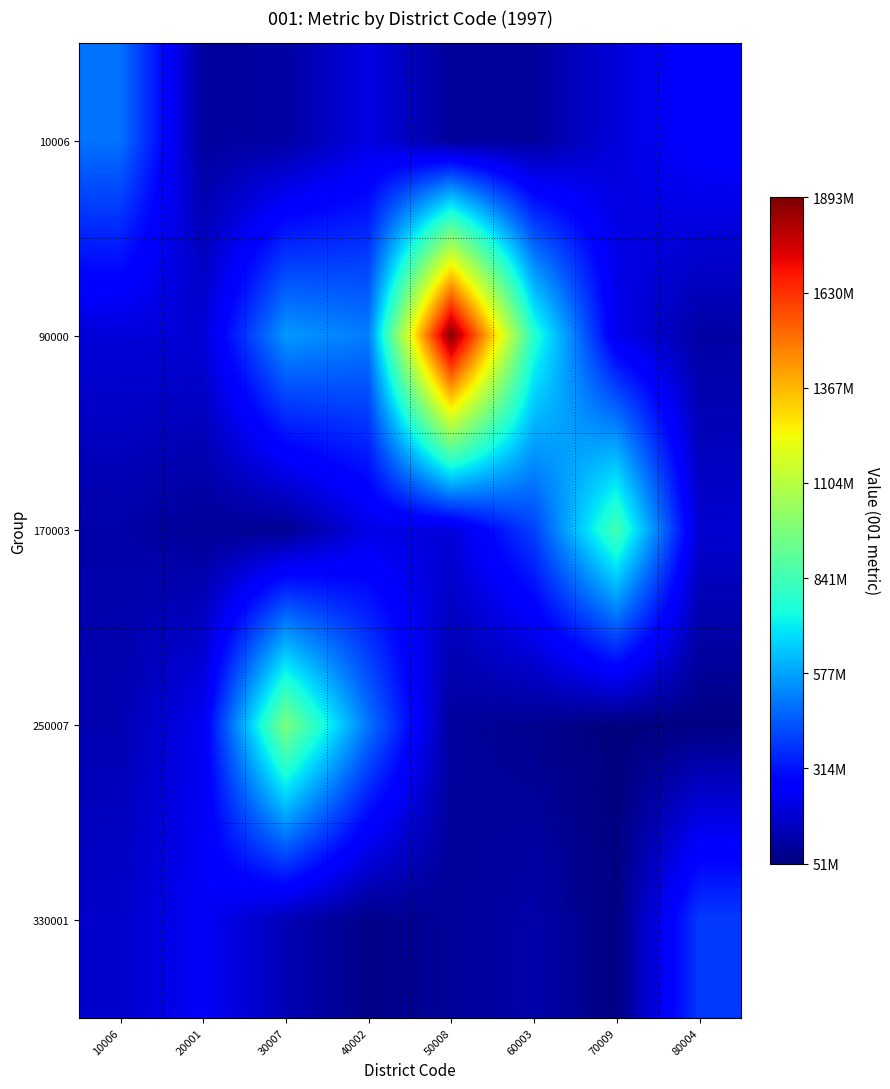

Reading right to left, extract all data points from this chart.

10006: 80004=276795239	70009=202534564	60003=99970532	50008=95726237	40002=212959521	30007=111748371	20001=104439689	10006=490385955
90000: 80004=111889212	70009=230654707	60003=783565165	50008=1893170598	40002=508578854	30007=557591651	20001=194049384	10006=197779940
170003: 80004=182690528	70009=846169237	60003=400606072	50008=197977598	40002=219170689	30007=83313955	20001=92148499	10006=120028640
250007: 80004=61117235	70009=51181670	60003=81252190	50008=100959792	40002=495066258	30007=969222504	20001=237501042	10006=135981051
330001: 80004=387820454	70009=58652511	60003=121687784	50008=95985800	40002=68391917	30007=139551535	20001=251623181	10006=174749521